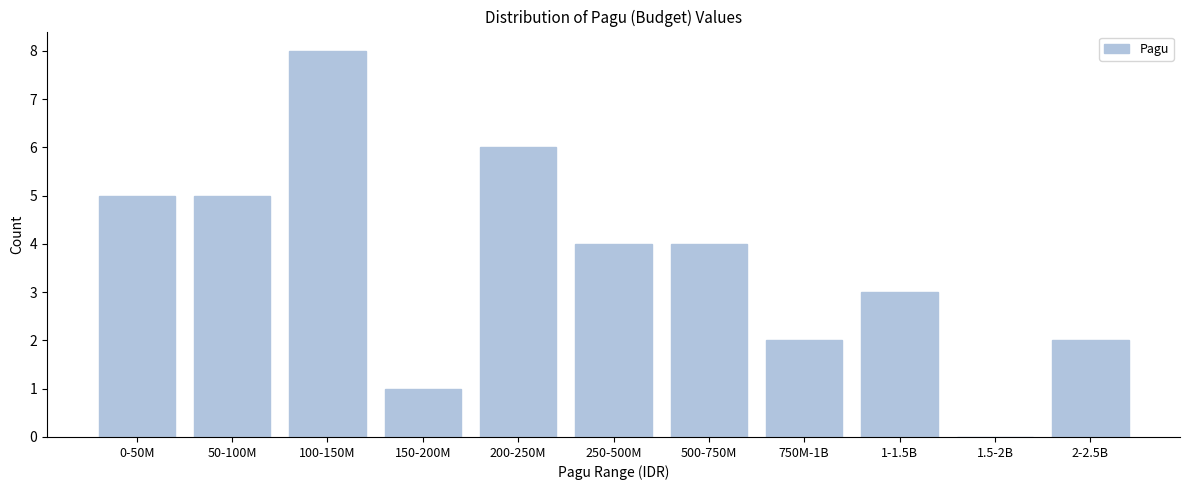

Reading left to right, extract all data points from this chart.

0-50M=5	50-100M=5	100-150M=8	150-200M=1	200-250M=6	250-500M=4	500-750M=4	750M-1B=2	1-1.5B=3	1.5-2B=0	2-2.5B=2